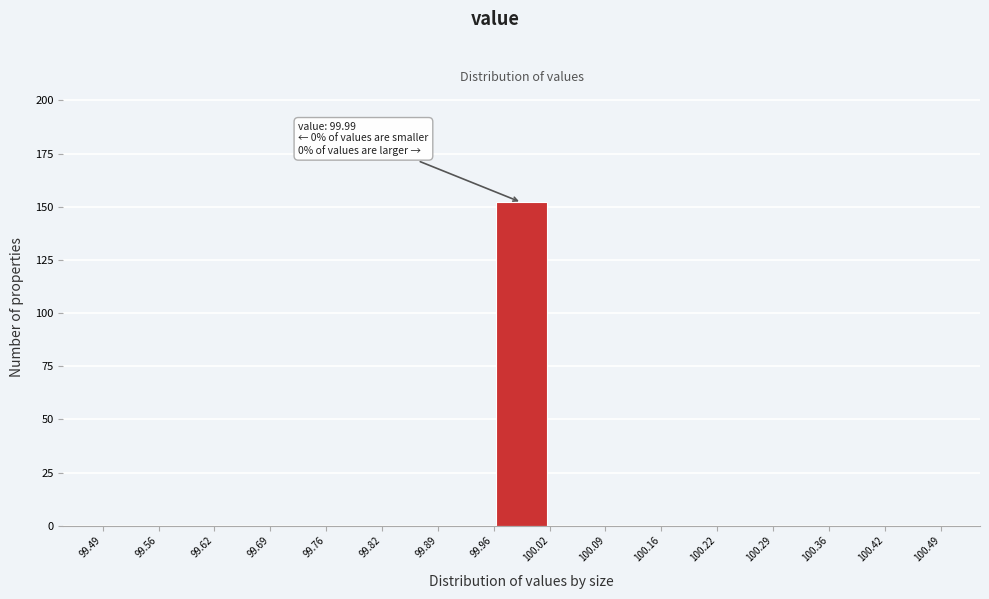

Over which range of the x-axis is the bar tallest?

99.96 to 100.02